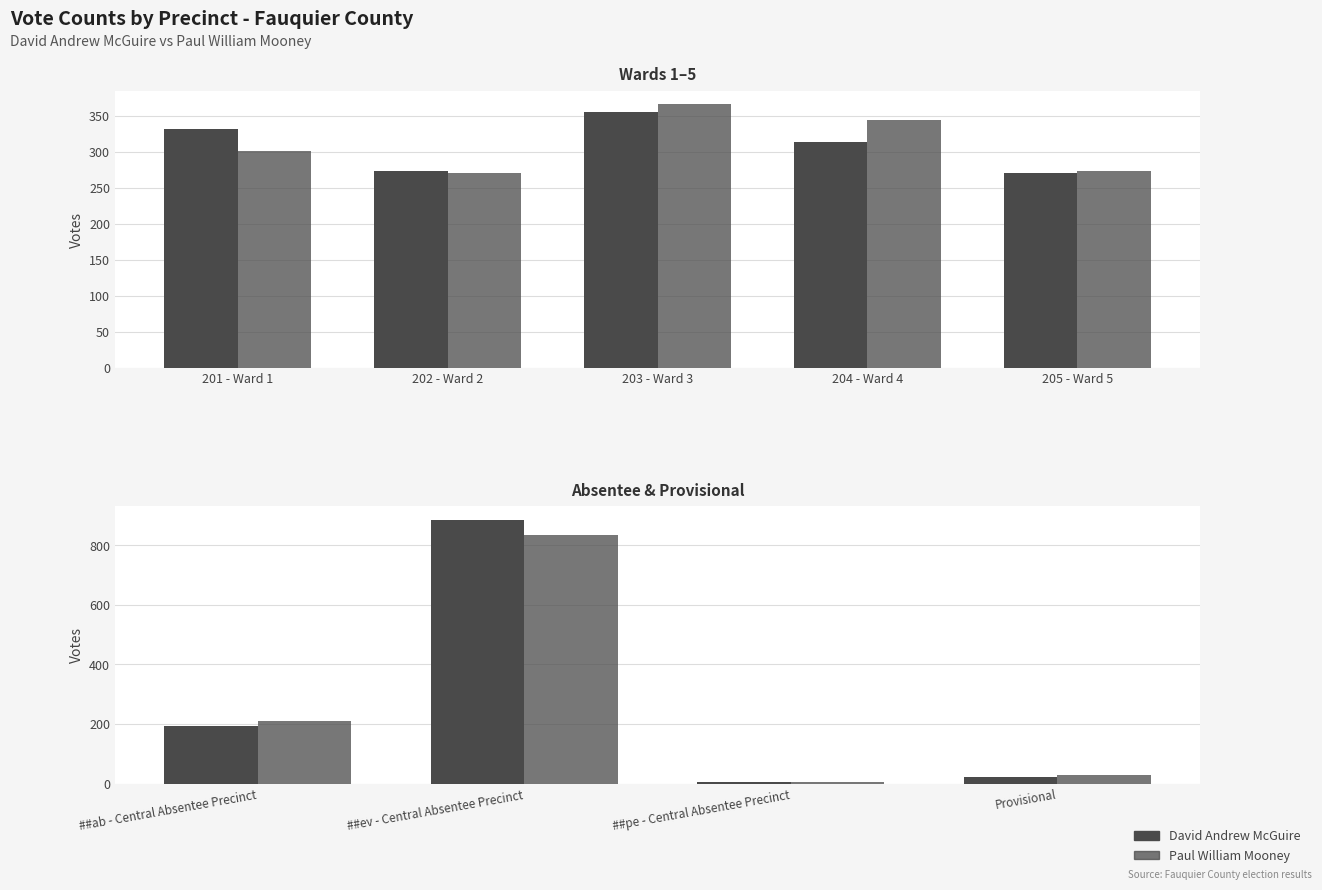

What is the lowest value of the Paul William Mooney series?

6